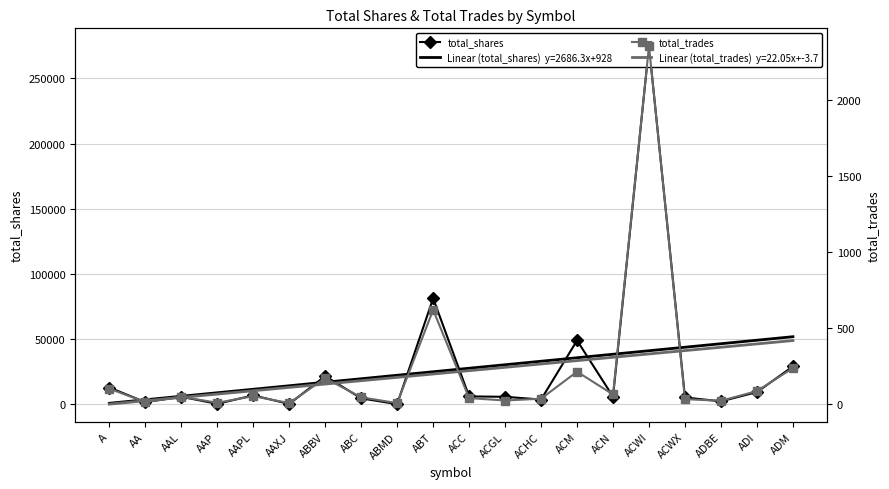

Rank the categories by total_shares value from lowest to highest.

ABMD, AAXJ, AAP, AA, ADBE, ACHC, ABC, ACWX, AAL, ACGL, ACN, ACC, AAPL, ADI, A, ABBV, ADM, ACM, ABT, ACWI